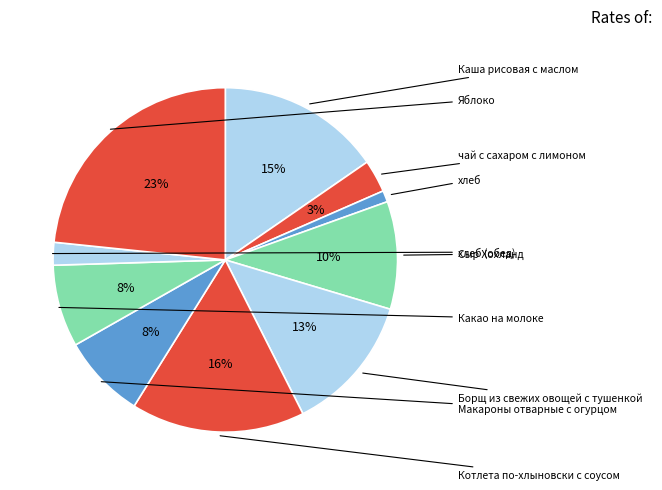

How many slices are in this pie chart?

10